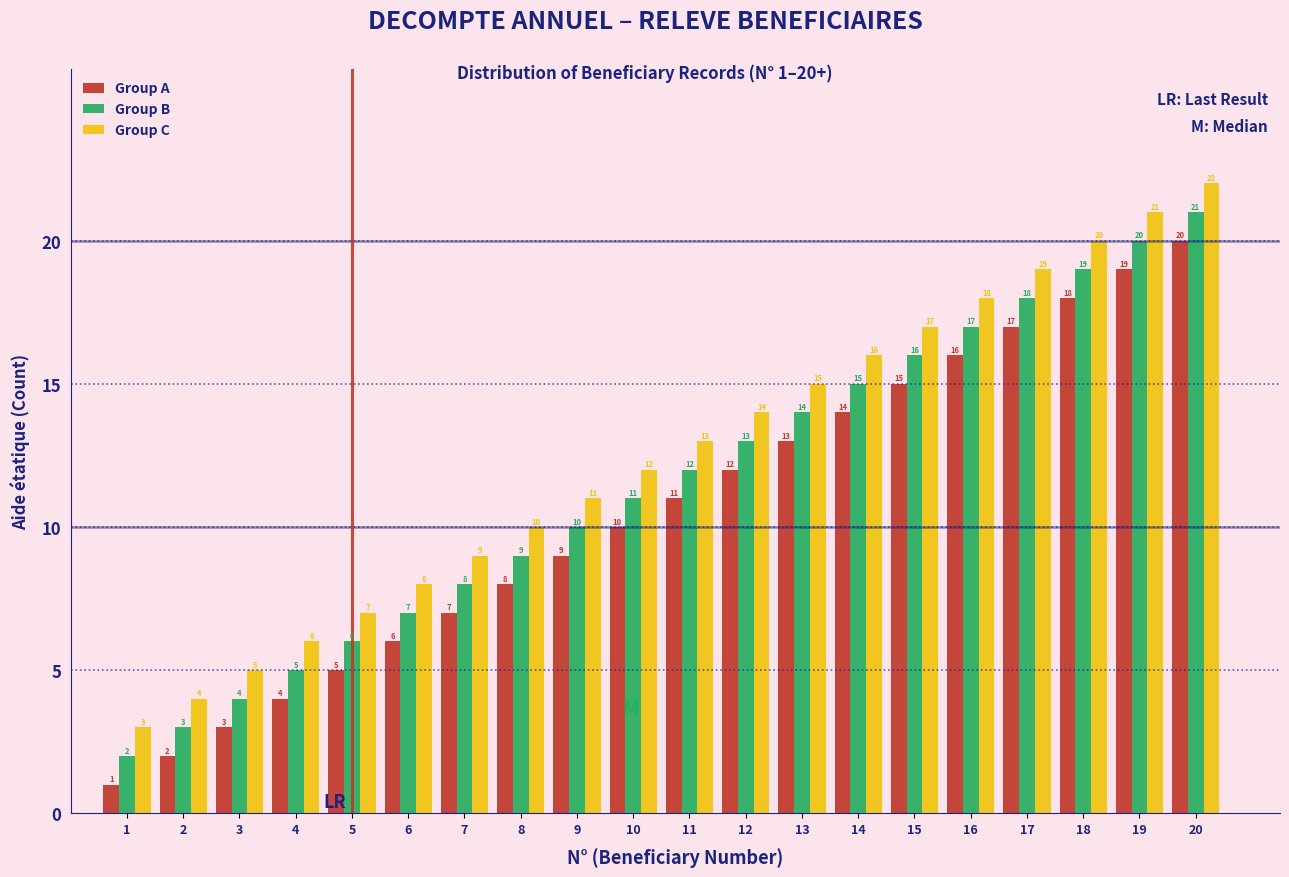

Reading left to right, list all the values displayed in this chart.

Group A: 1=1	2=2	3=3	4=4	5=5	6=6	7=7	8=8	9=9	10=10	11=11	12=12	13=13	14=14	15=15	16=16	17=17	18=18	19=19	20=20
Group B: 1=2	2=3	3=4	4=5	5=6	6=7	7=8	8=9	9=10	10=11	11=12	12=13	13=14	14=15	15=16	16=17	17=18	18=19	19=20	20=21
Group C: 1=3	2=4	3=5	4=6	5=7	6=8	7=9	8=10	9=11	10=12	11=13	12=14	13=15	14=16	15=17	16=18	17=19	18=20	19=21	20=22